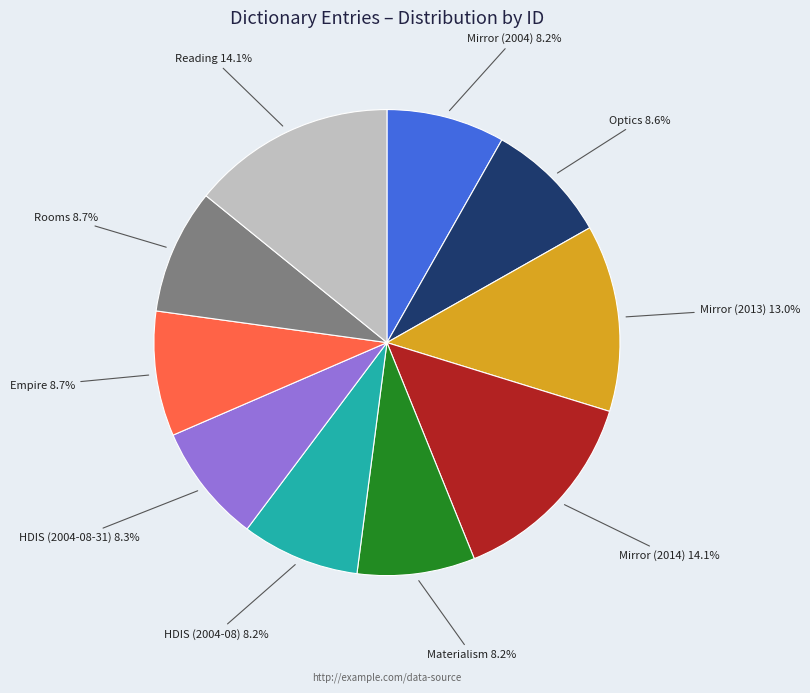

Is there a majority slice in this chart?

No